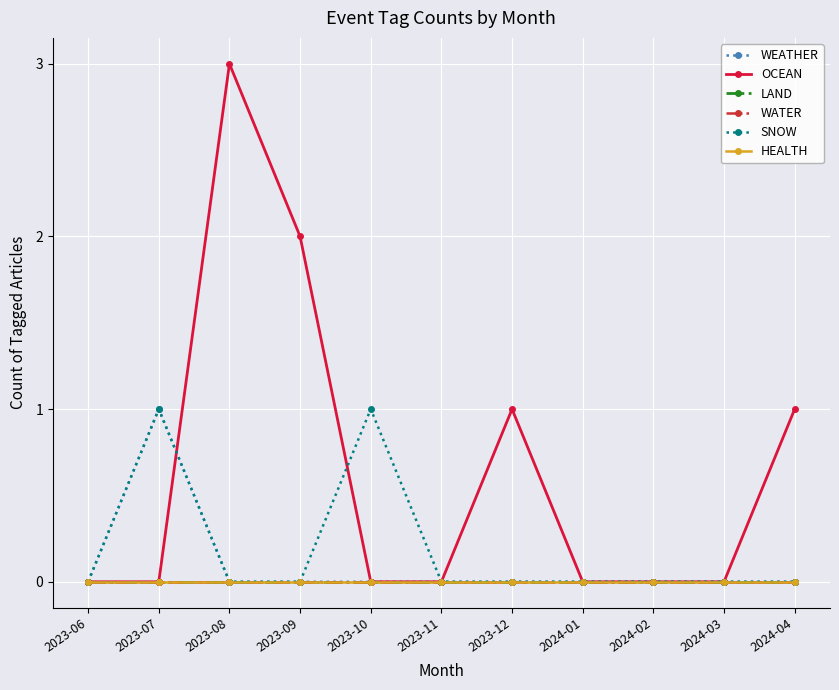

Is the value of LAND at 2024-04 greater than the value of WATER at 2023-07?

No